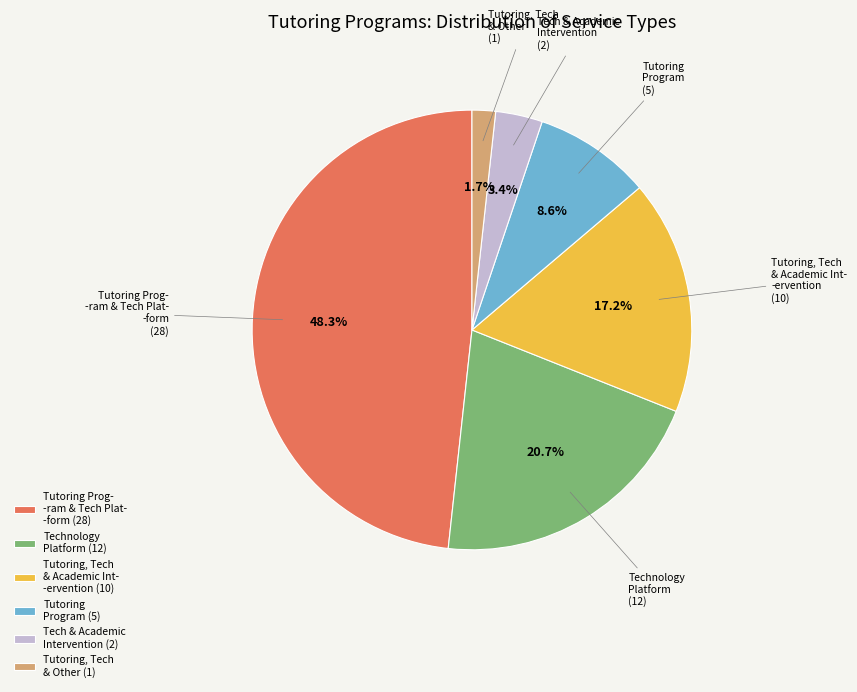

Does any single category account for the majority?

No